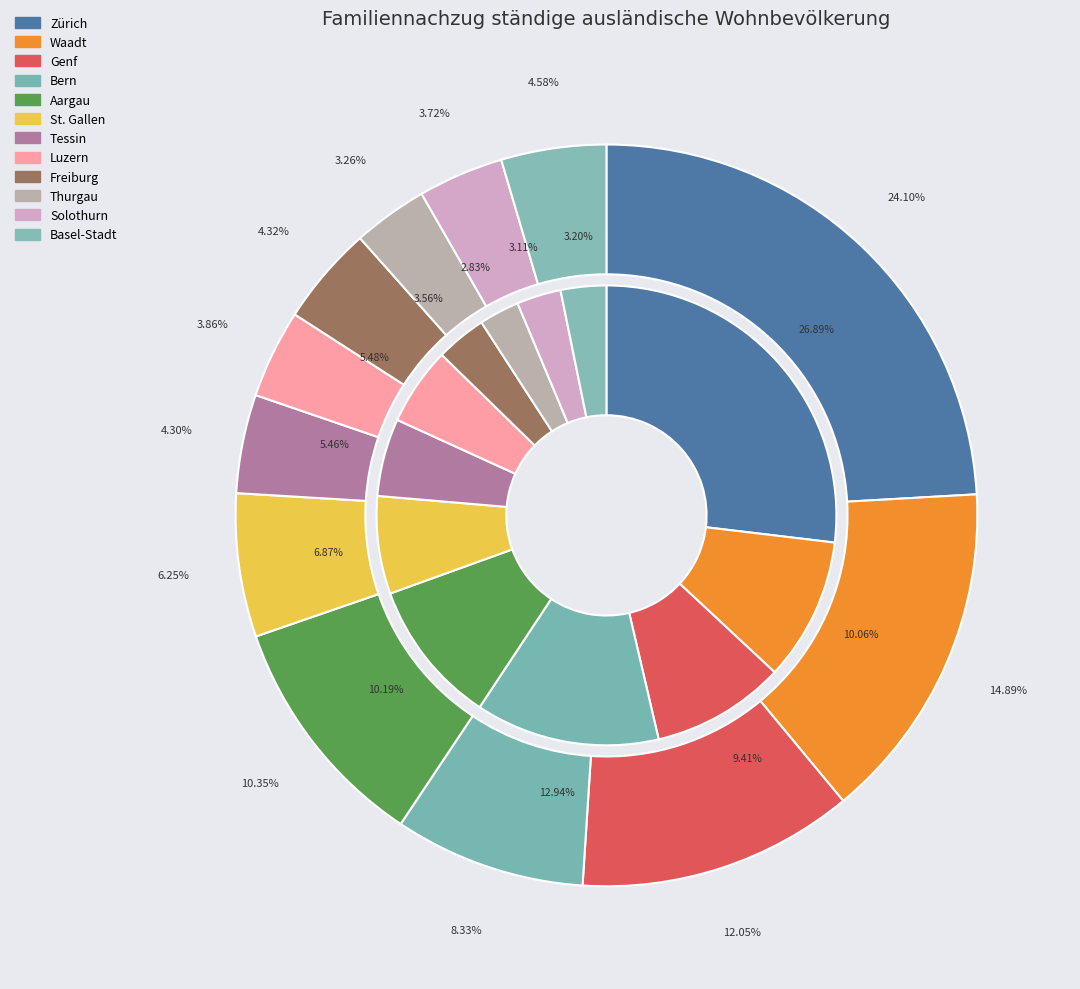

Is it true that Solothurn is 4% of the pie?

True